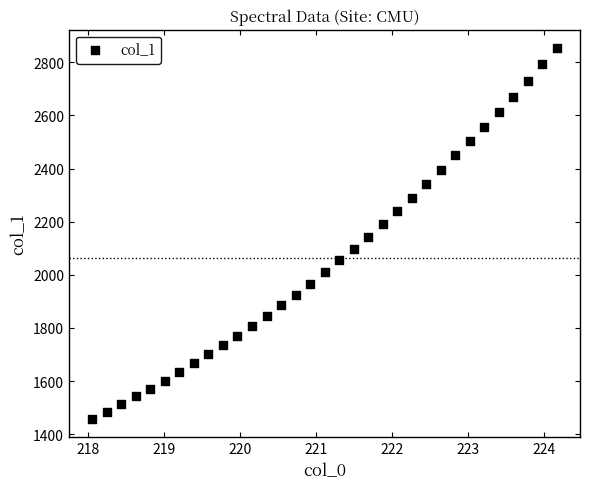

What is the range of X values (max minus min)?

6.1